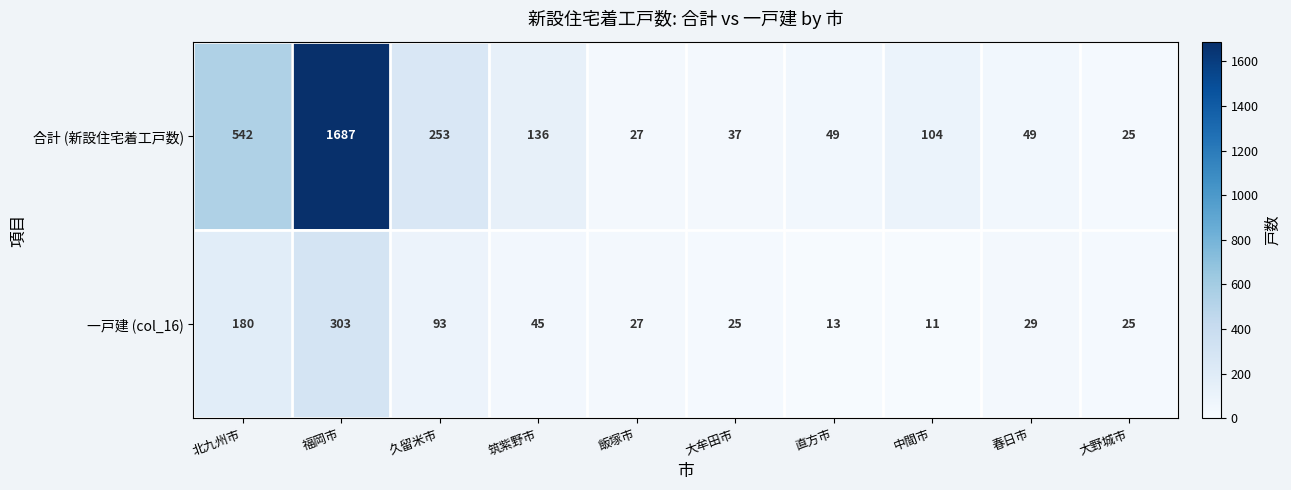

What is the total value across all series at 北九州市?

722